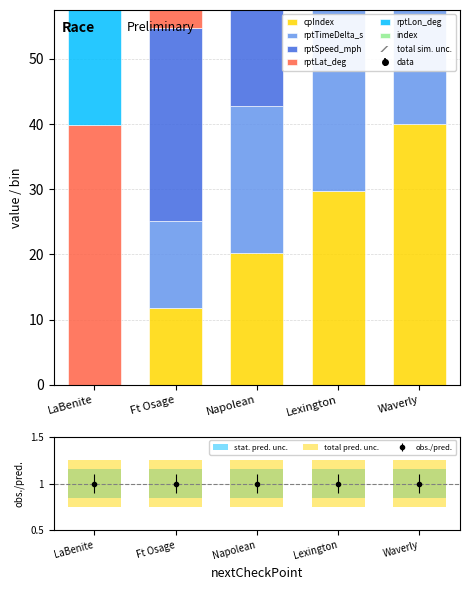

What are all the series names shown in the legend?

cpIndex, rptTimeDelta_s, rptSpeed_mph, rptLat_deg, rptLon_deg, index